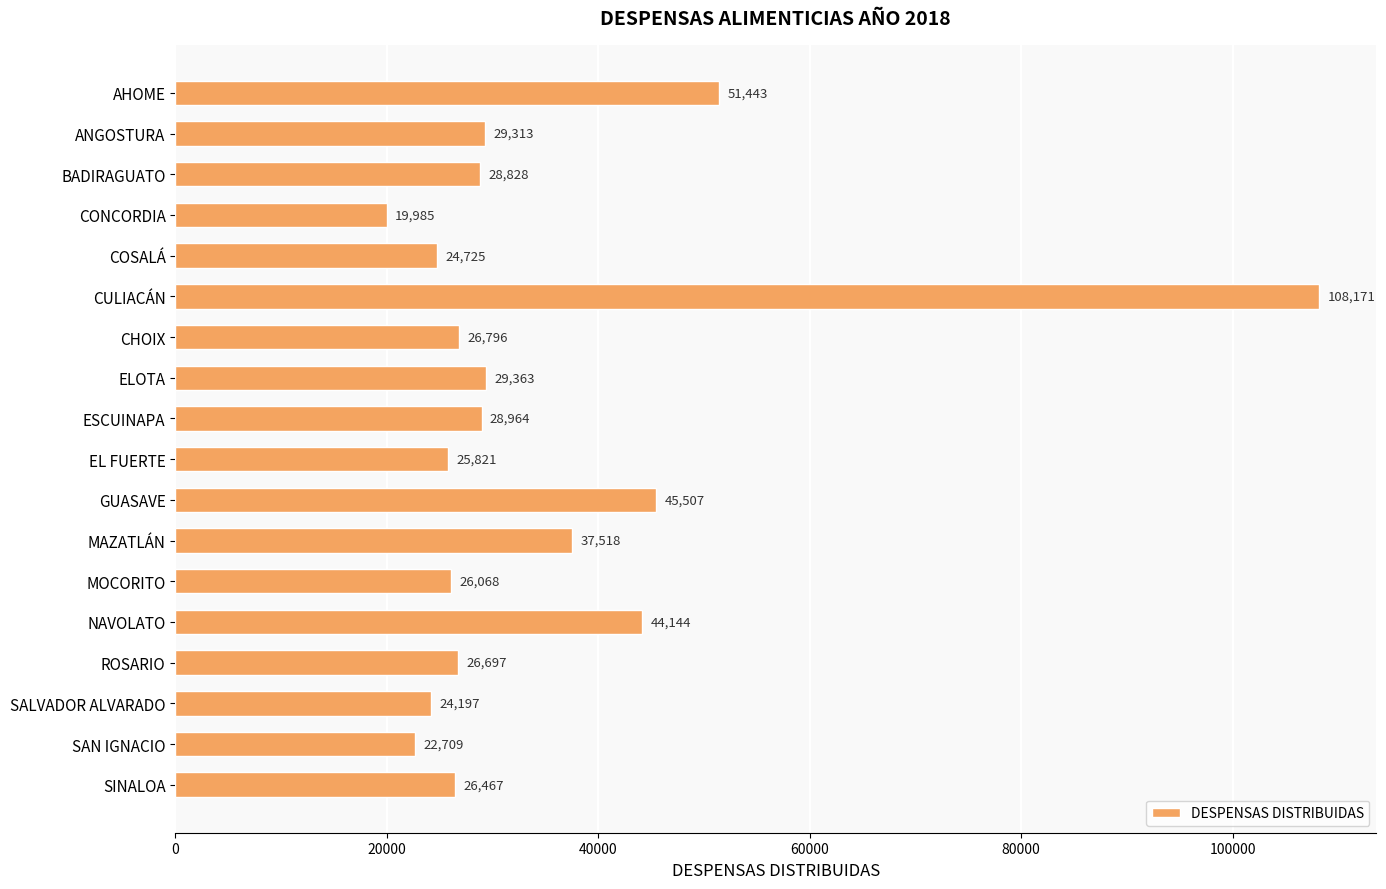

How many bars are there in total?

18